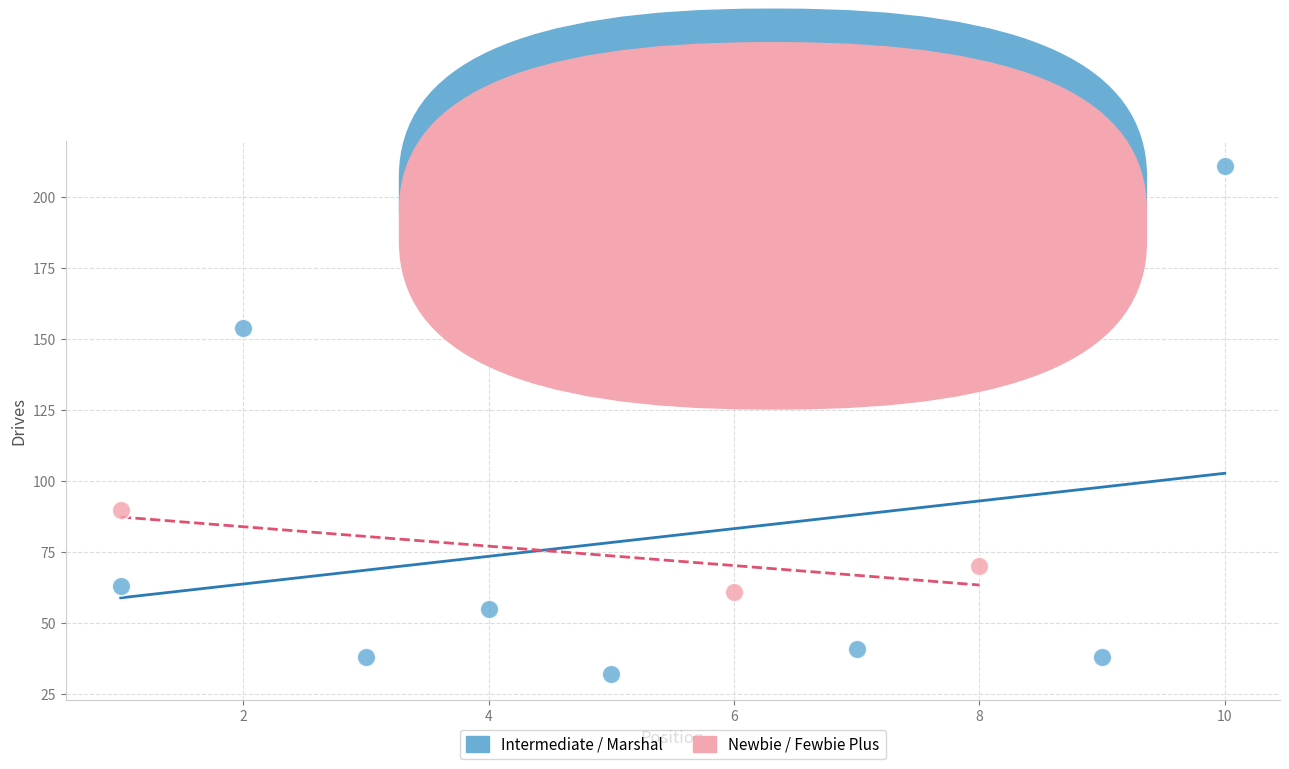

Which series reaches the maximum Y coordinate?

Intermediate / Marshal